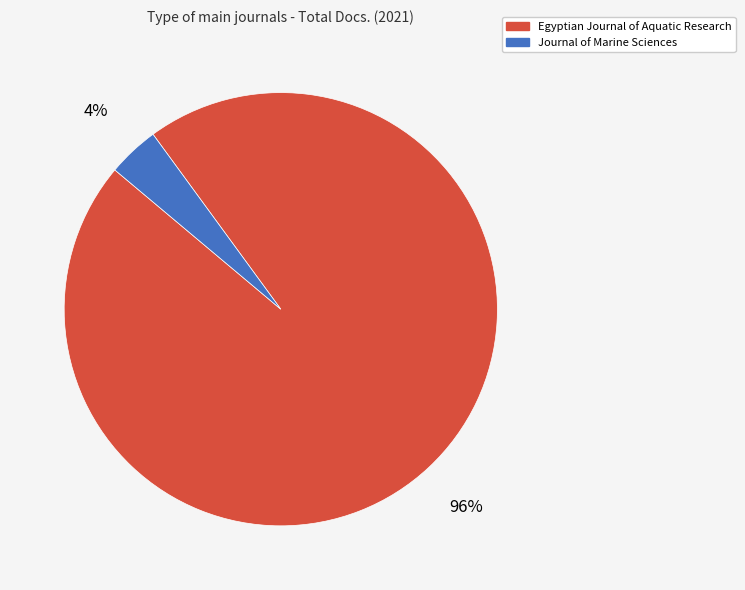

What is the smallest slice in the pie chart?

Journal of Marine Sciences